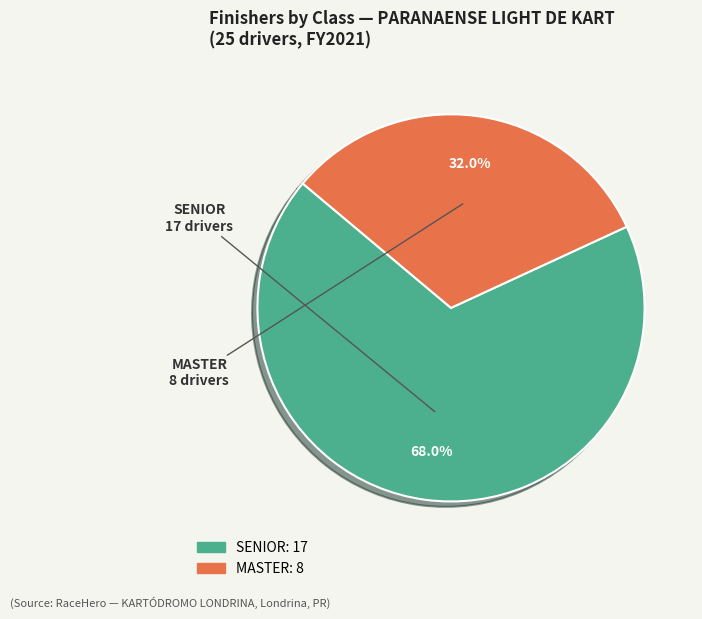

To the nearest percent, what is the difference between the largest and smallest slice percentages?

36%